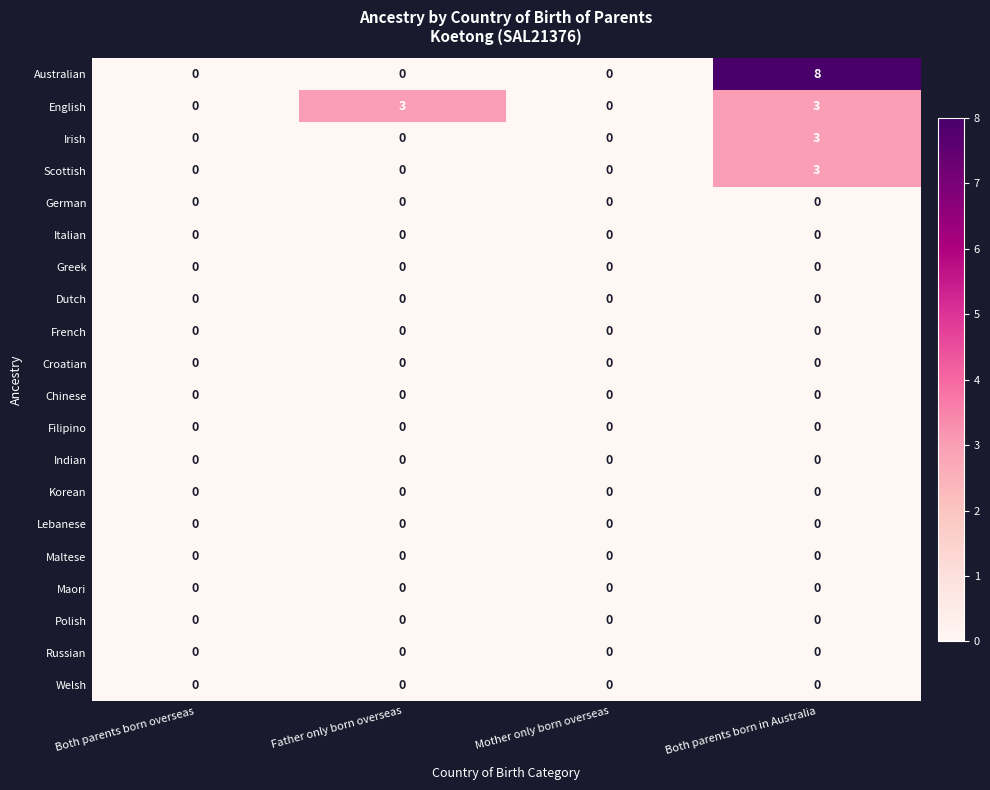

Is it true that Lebanese equals 0 at Father only born overseas?

True